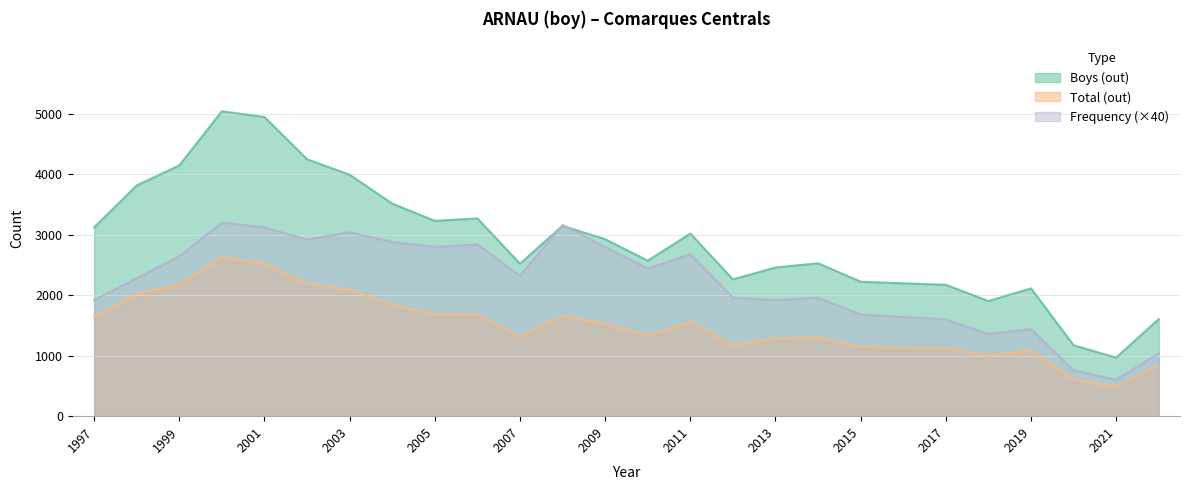

Where is Boys (out) nearest to the value 3004?

2011